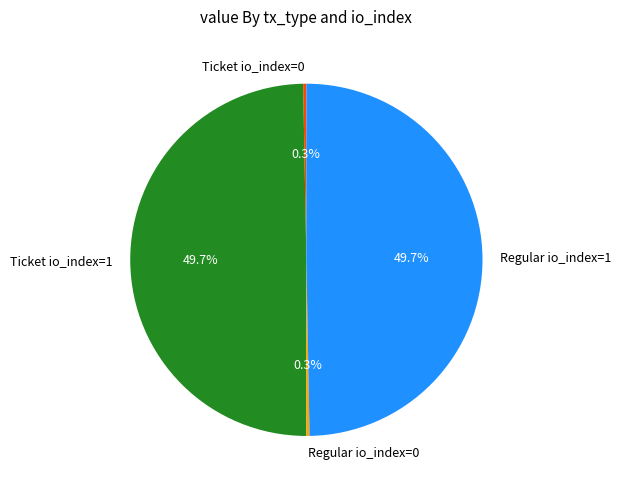

Count the number of slices in the pie.

4